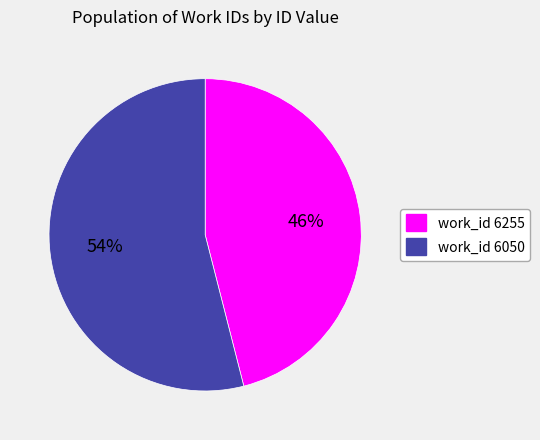

Which category accounts for the majority?

work_id 6050